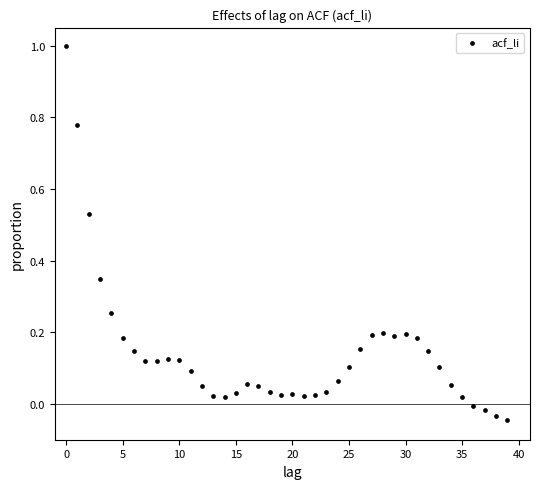

What is the range of Y values (max minus min)?

1.0